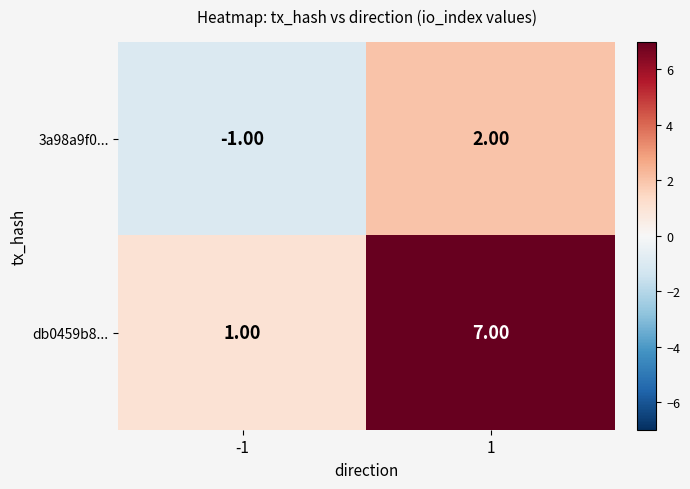

What is the difference between the maximum and minimum values in the 3a98a9f0... series?

3